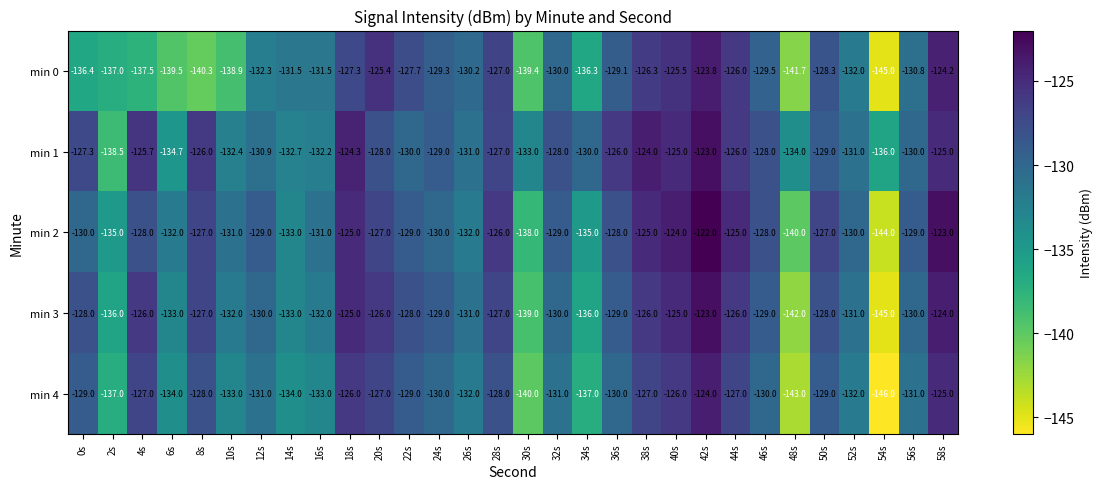

Rank the series by their average value, from highest to lowest.

min 1, min 2, min 3, min 4, min 0